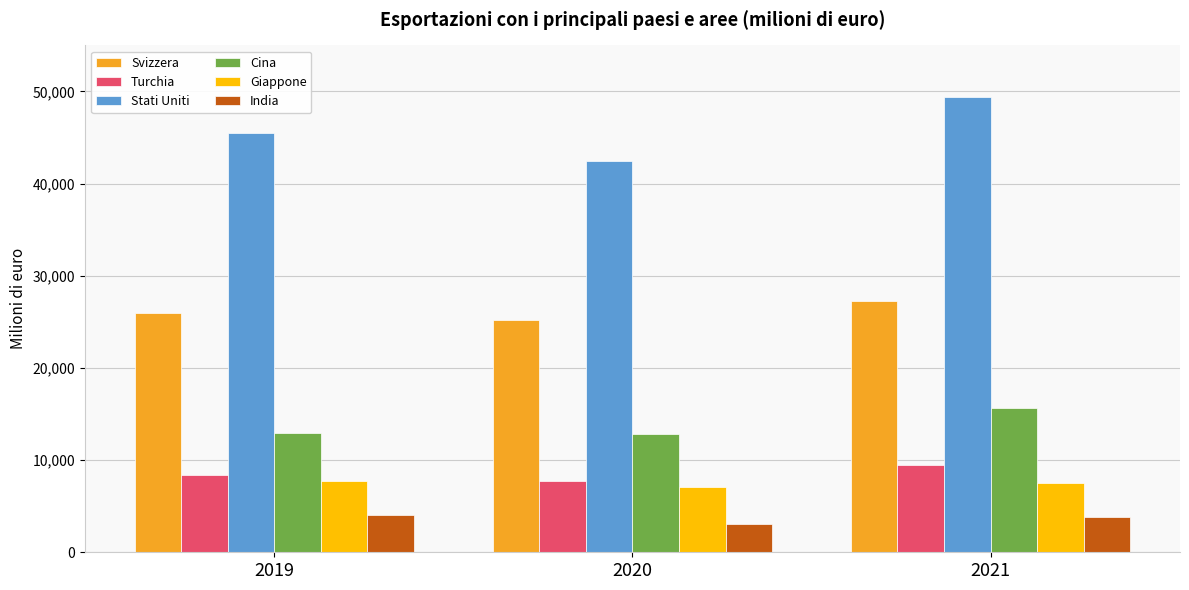

Where does the Svizzera series first go above 25989?

2019